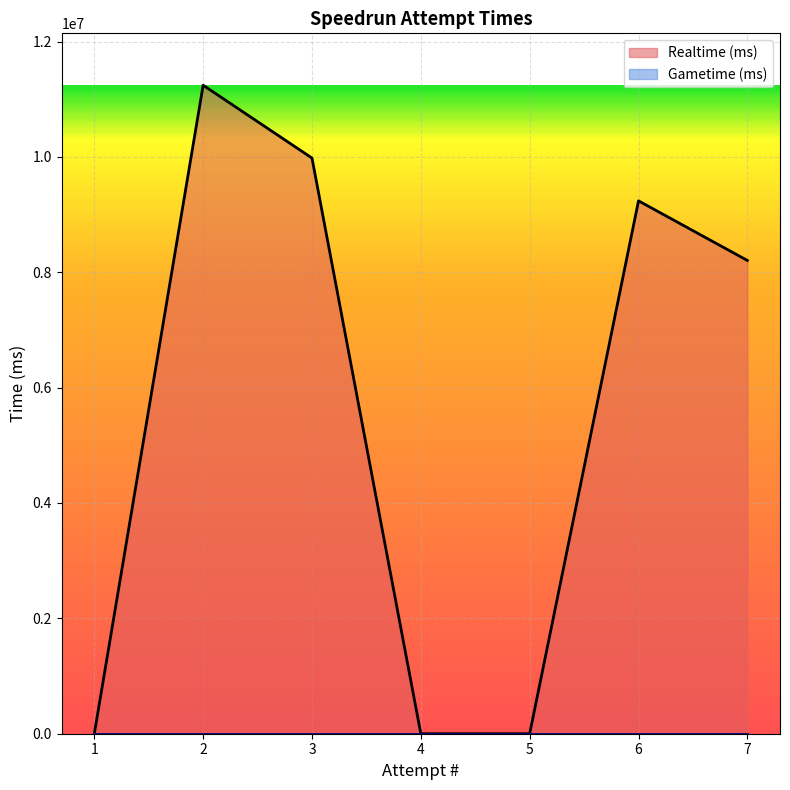

What is the change in value from 4 to 2?

+11242441